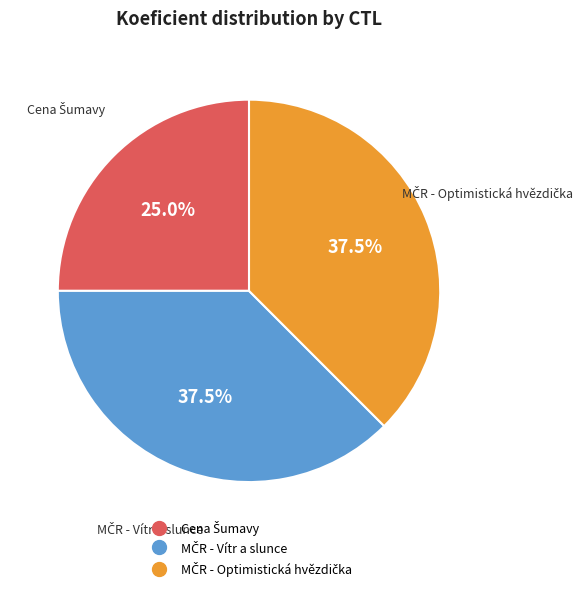

Does any single category account for the majority?

No